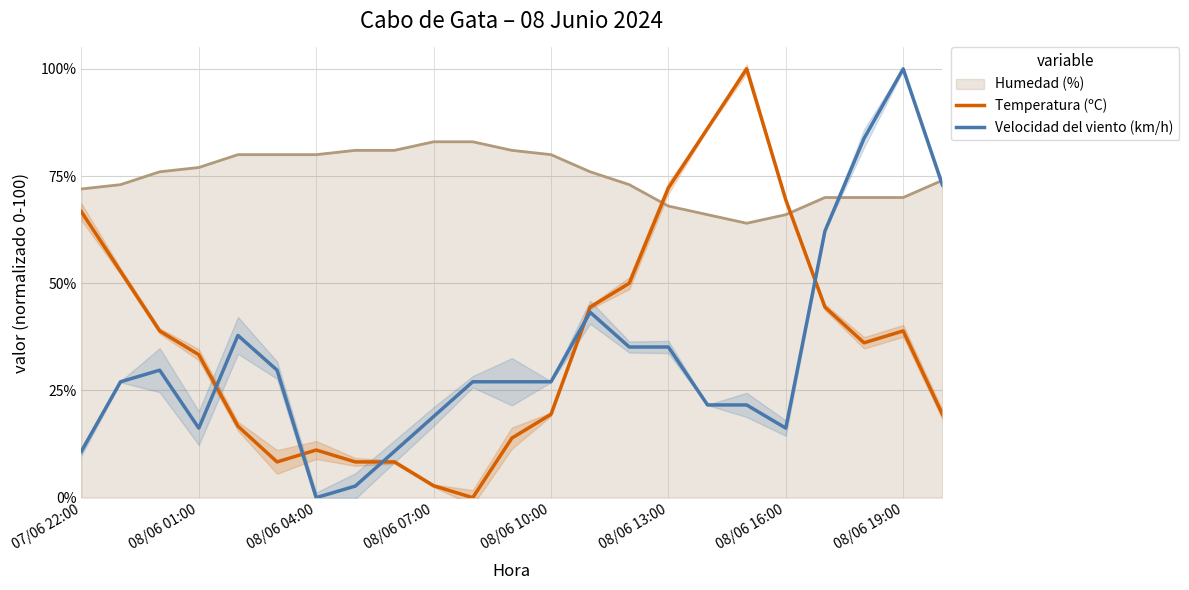

The Temperatura (ºC) series shows 33.3 at 08/06 01:00. True or false?

True